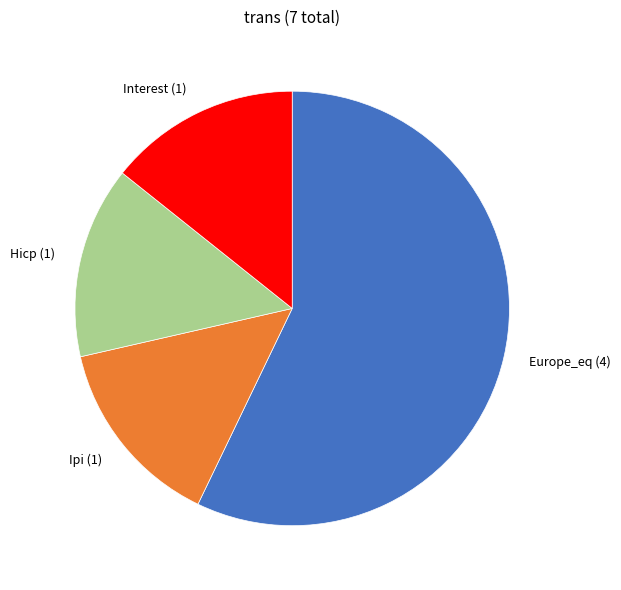

How many slices are in this pie chart?

4